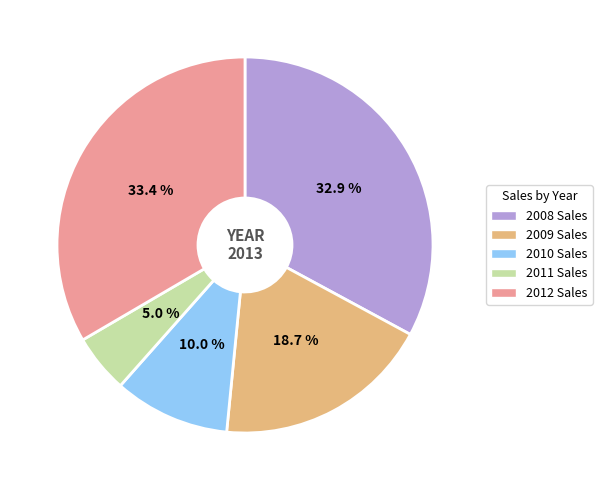

Which has a higher value, 2009 Sales or 2008 Sales?

2008 Sales